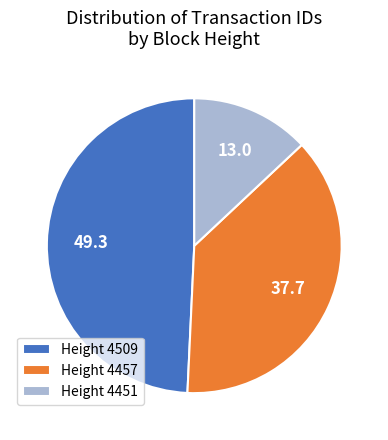

How many slices are in this pie chart?

3